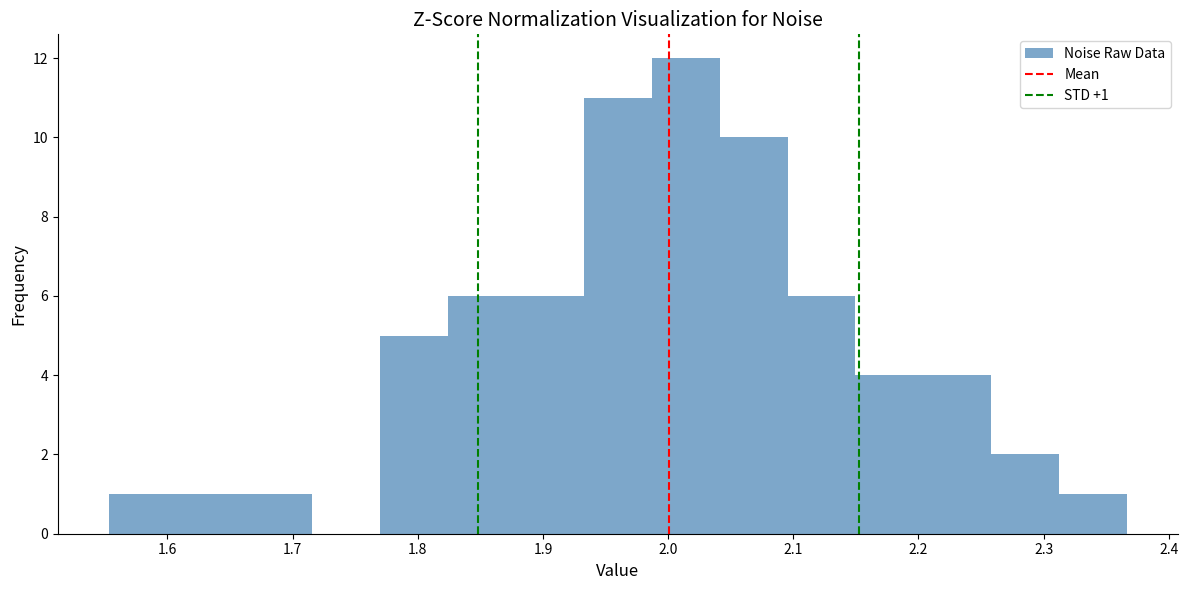

Over which range of the x-axis is the bar tallest?

1.99 to 2.04